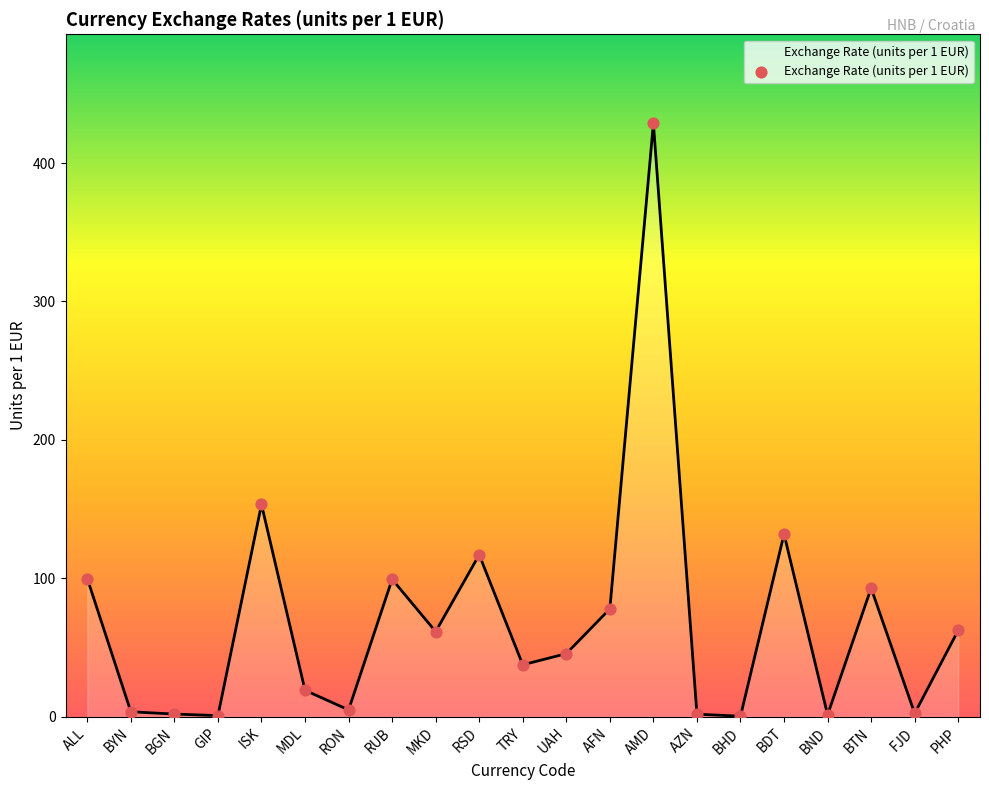

What is the change in value from UAH to BTN?

+47.3